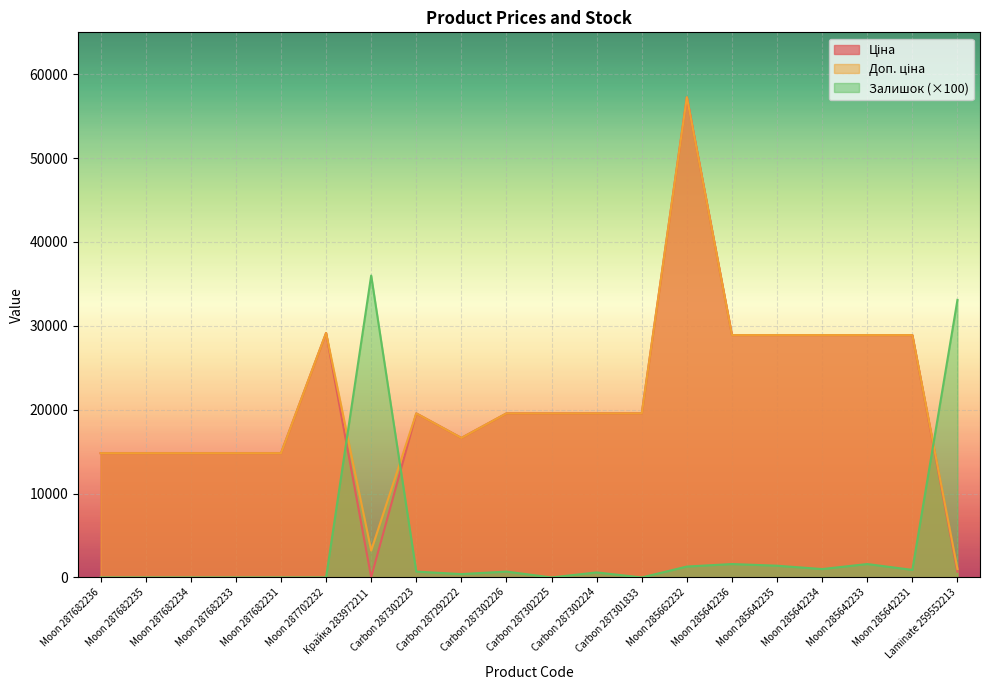

What is the difference between the Ціна values at Moon 285662232 and Moon 287682234?

42440.4